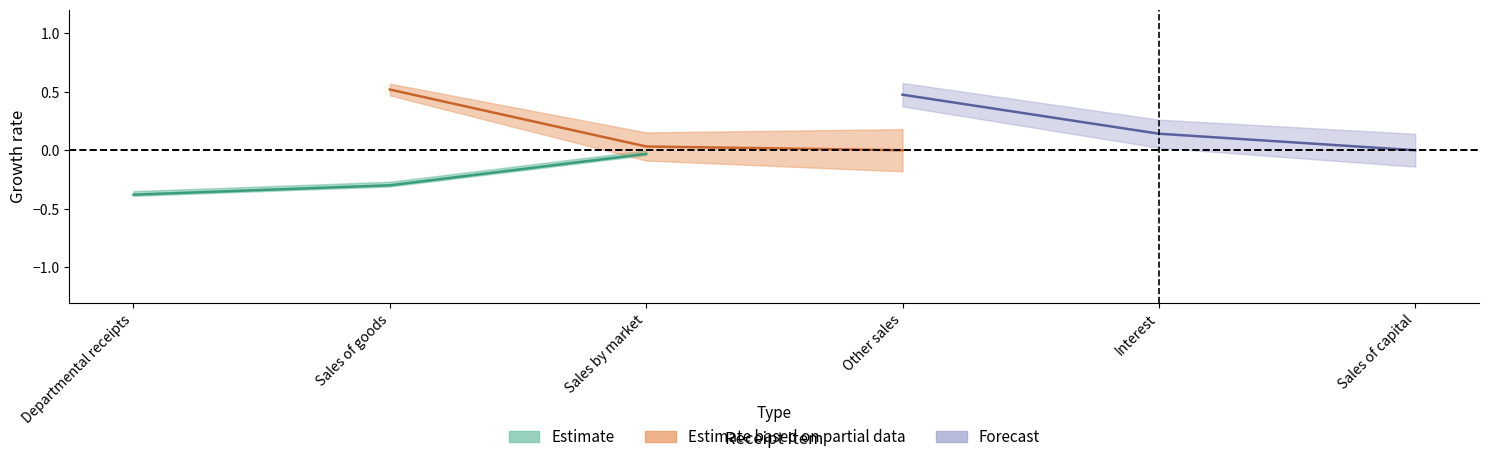

True or false: Estimate has more than 2 interior local peaks.

False